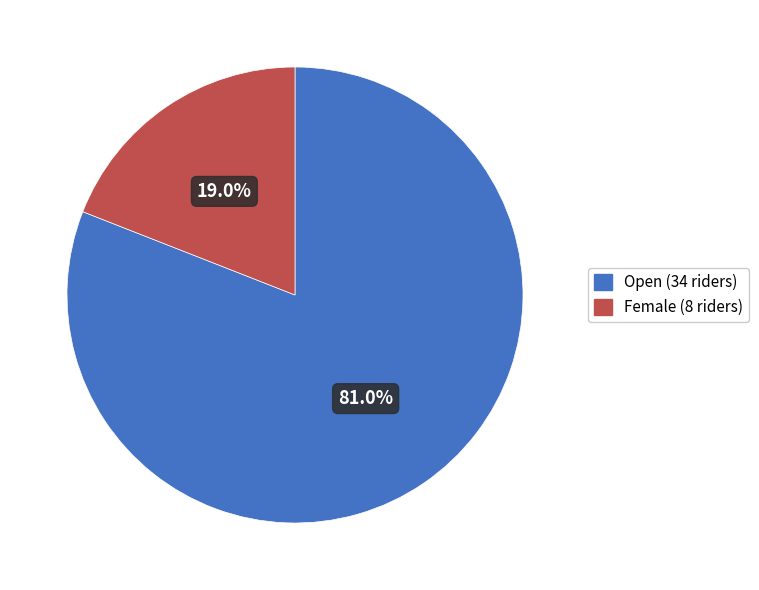

To the nearest percent, what is the average slice percentage?

50%